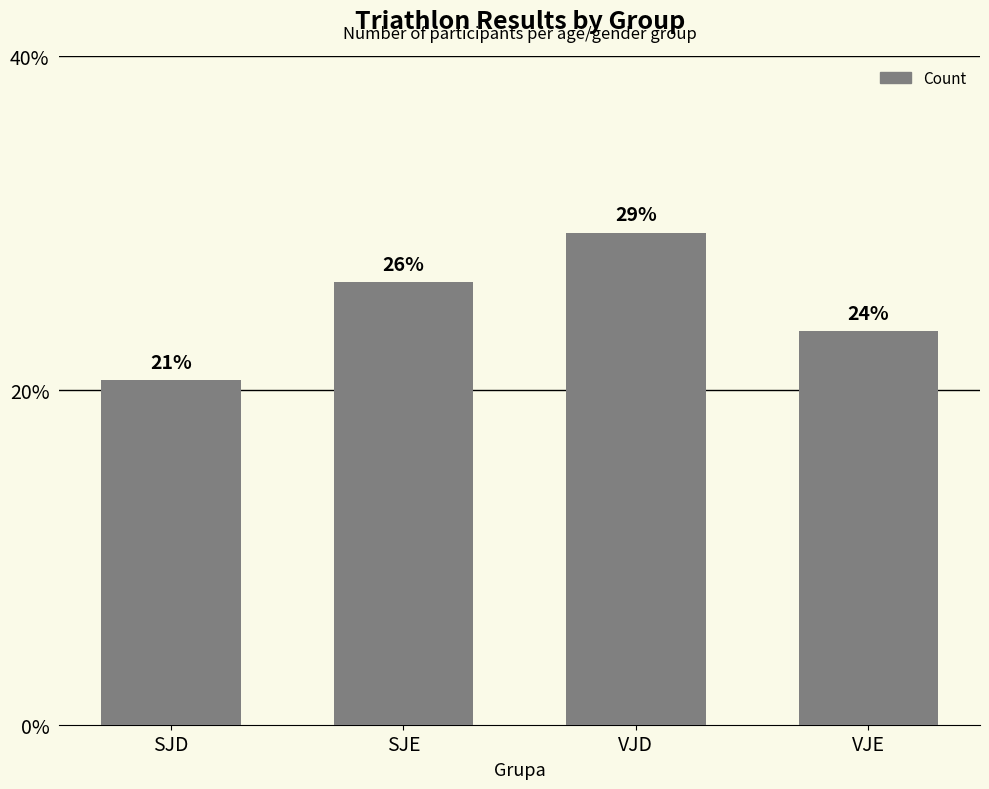

What is the label of the 1st bar from the right?

VJE